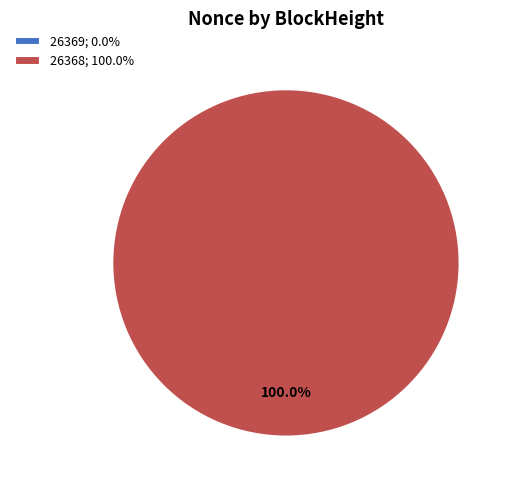

The 26369 slice represents 10% of the pie. True or false?

False